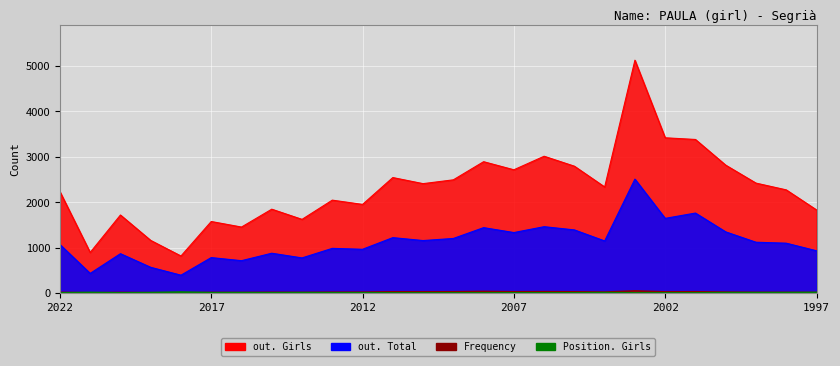

True or false: out. Total and Position. Girls intersect in this chart.

False